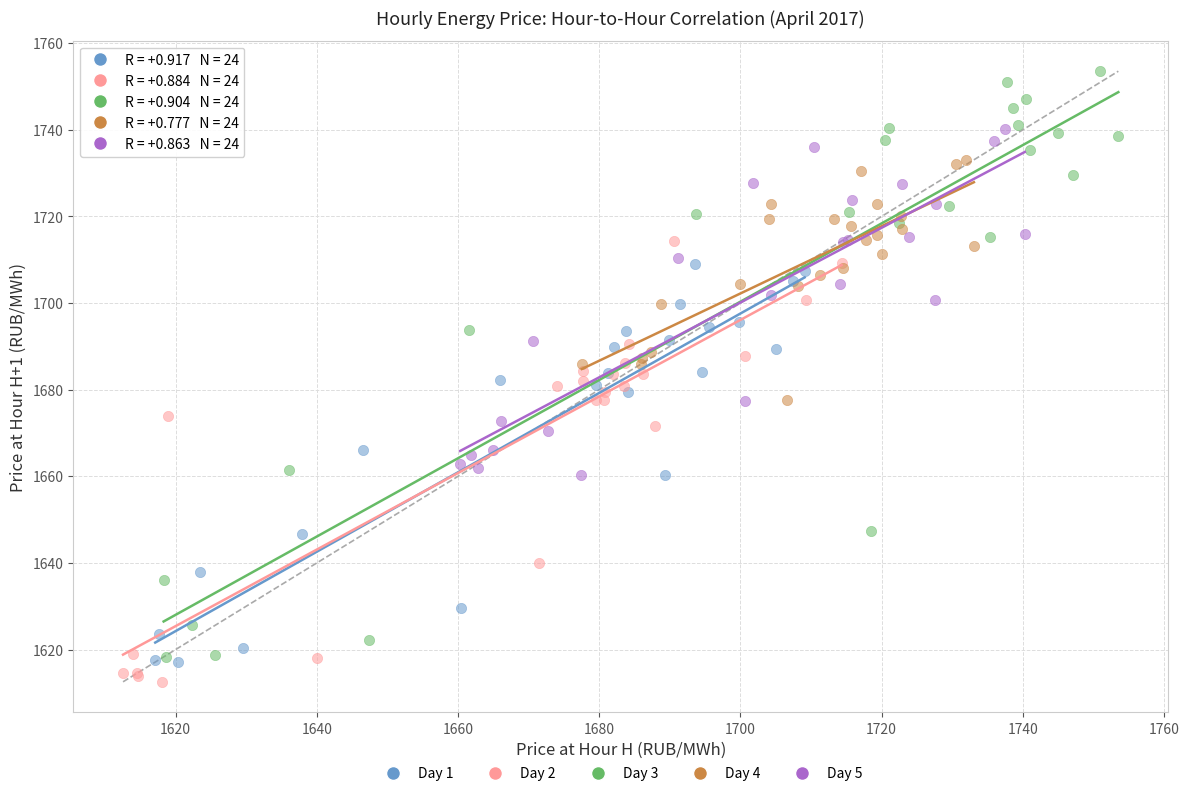

What are all the series names shown in the legend?

Day 1, Day 2, Day 3, Day 4, Day 5